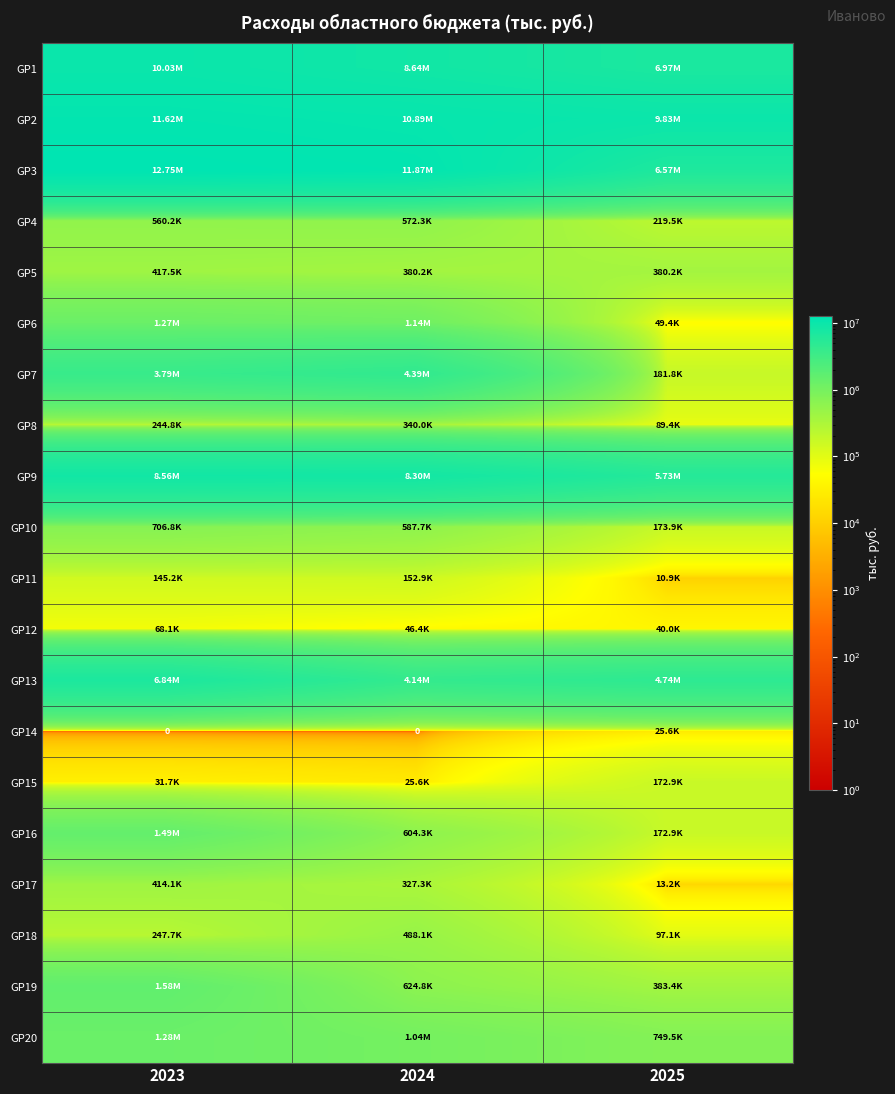

The GP20 series shows 1284695.1 at 2023. True or false?

True